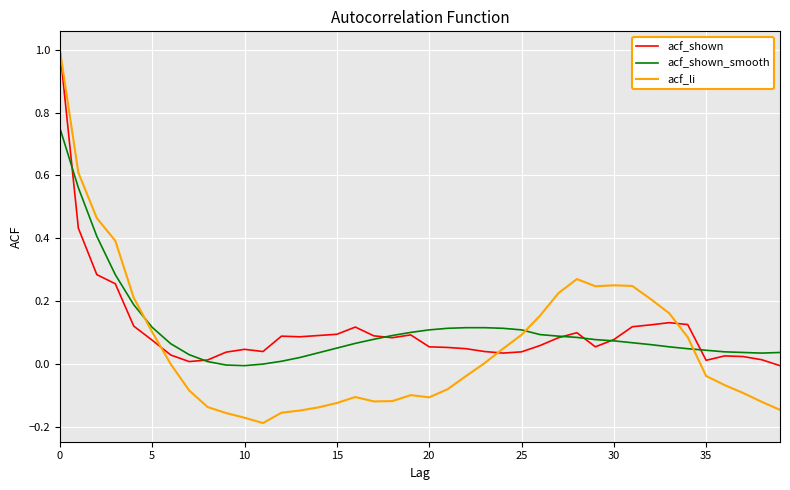

What is the highest value of the acf_li series?

1.0